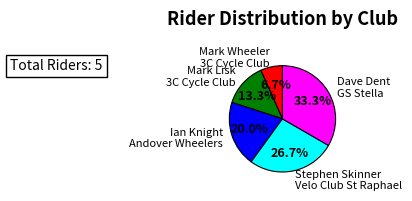

How many segments does this pie chart have?

5